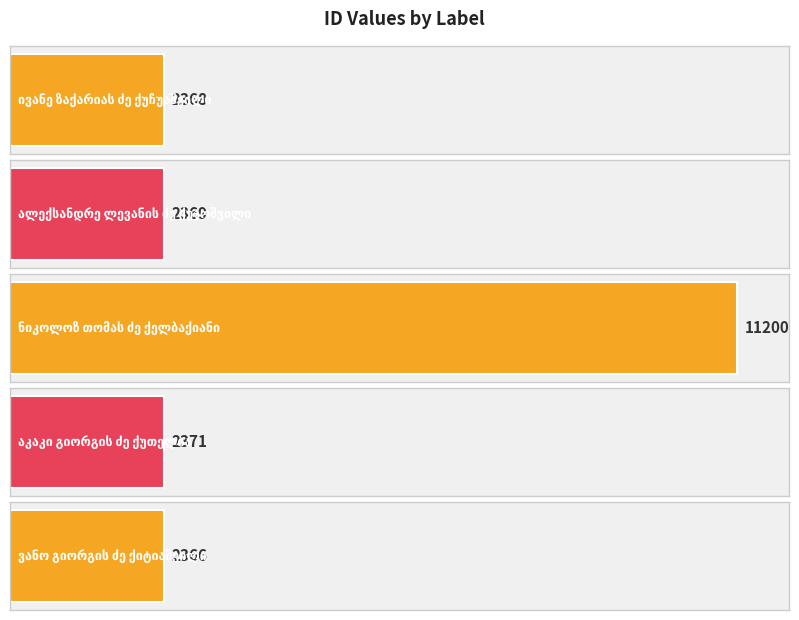

What is the difference between the values at ნიკოლოზ თომას ძე ქელბაქიანი and აკაკი გიორგის ძე ქუთელია?

8829